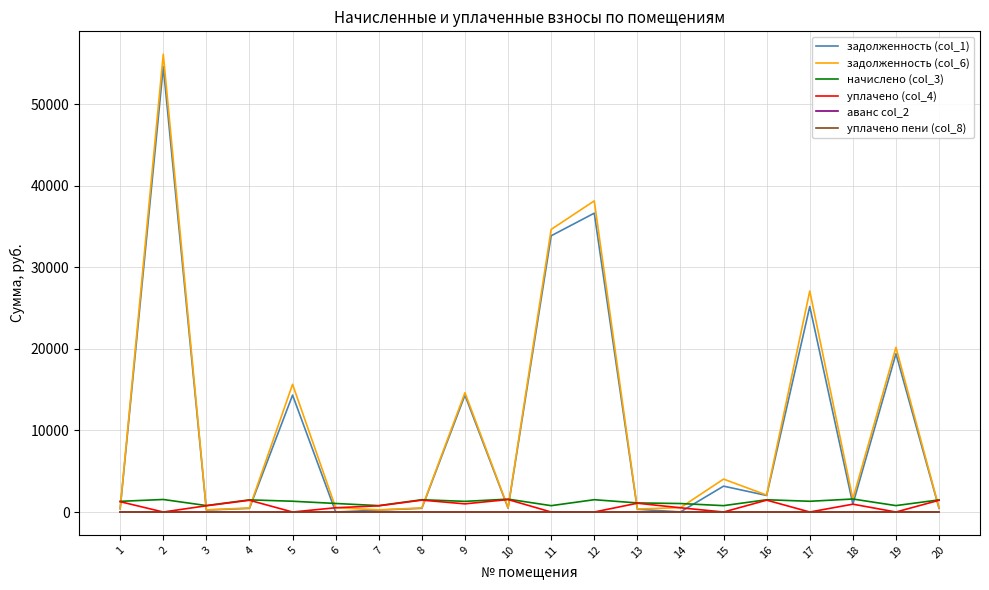

In начислено (col_3), how many points are higher than both neighbors (excluding endpoints)?

7